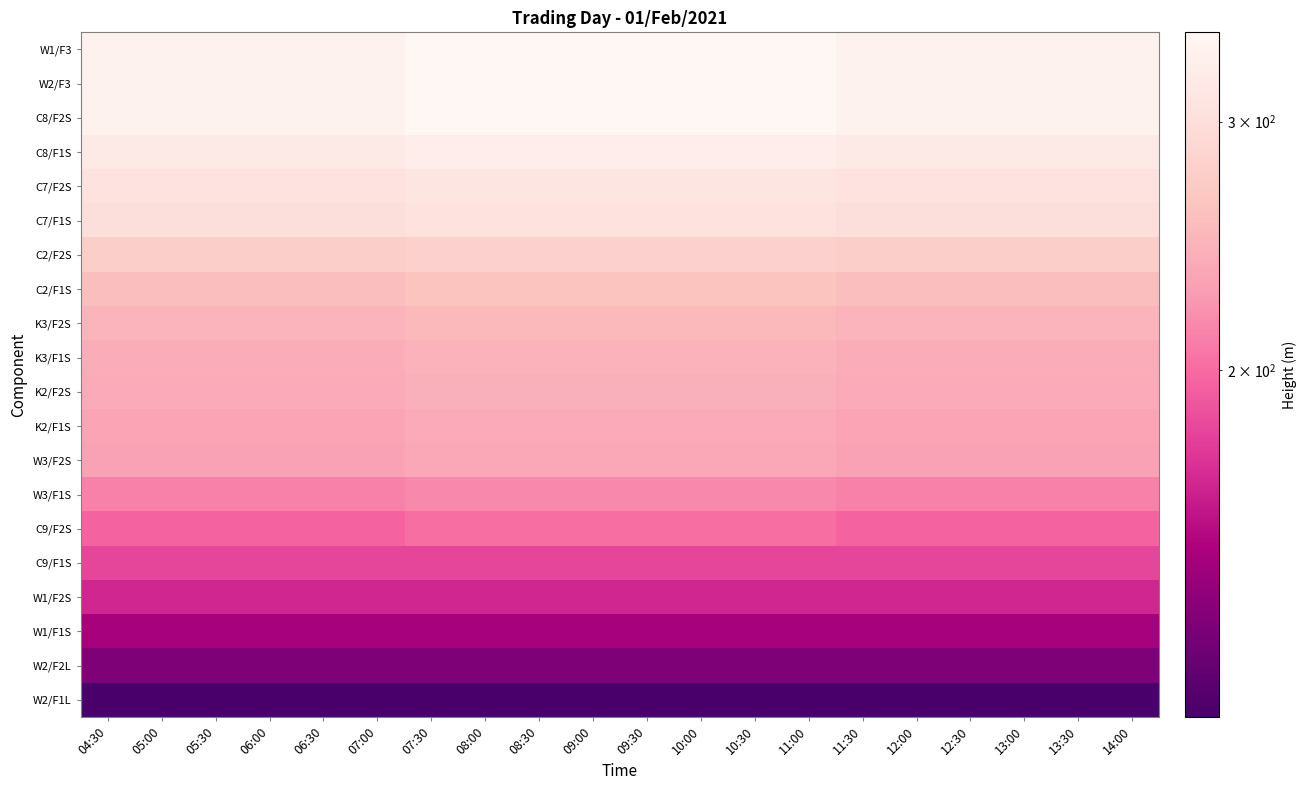

Reading left to right, extract all data points from this chart.

W1/F3: 04:30=337.1	05:00=337.1	05:30=337.1	06:00=337.1	06:30=337.1	07:00=337.1	07:30=347.1	08:00=347.1	08:30=347.1	09:00=347.1	09:30=347.1	10:00=347.1	10:30=347.1	11:00=347.1	11:30=337.1	12:00=337.1	12:30=337.1	13:00=337.1	13:30=337.1	14:00=337.1
W2/F3: 04:30=337.1	05:00=337.1	05:30=337.1	06:00=337.1	06:30=337.1	07:00=337.1	07:30=347.1	08:00=347.1	08:30=347.1	09:00=347.1	09:30=347.1	10:00=347.1	10:30=347.1	11:00=347.1	11:30=337.1	12:00=337.1	12:30=337.1	13:00=337.1	13:30=337.1	14:00=337.1
C8/F2S: 04:30=337.1	05:00=337.1	05:30=337.1	06:00=337.1	06:30=337.1	07:00=337.1	07:30=347.1	08:00=347.1	08:30=347.1	09:00=347.1	09:30=347.1	10:00=347.1	10:30=347.1	11:00=347.1	11:30=337.1	12:00=337.1	12:30=337.1	13:00=337.1	13:30=337.1	14:00=337.1
C8/F1S: 04:30=322.1	05:00=322.1	05:30=322.1	06:00=322.1	06:30=322.1	07:00=322.1	07:30=327.1	08:00=327.1	08:30=327.1	09:00=327.1	09:30=327.1	10:00=327.1	10:30=327.1	11:00=327.1	11:30=322.1	12:00=322.1	12:30=322.1	13:00=322.1	13:30=322.1	14:00=322.1
C7/F2S: 04:30=307.1	05:00=307.1	05:30=307.1	06:00=307.1	06:30=307.1	07:00=307.1	07:30=312.1	08:00=312.1	08:30=312.1	09:00=312.1	09:30=312.1	10:00=312.1	10:30=312.1	11:00=312.1	11:30=307.1	12:00=307.1	12:30=307.1	13:00=307.1	13:30=307.1	14:00=307.1
C7/F1S: 04:30=300.1	05:00=300.1	05:30=300.1	06:00=300.1	06:30=300.1	07:00=300.1	07:30=305.1	08:00=305.1	08:30=305.1	09:00=305.1	09:30=305.1	10:00=305.1	10:30=305.1	11:00=305.1	11:30=300.1	12:00=300.1	12:30=300.1	13:00=300.1	13:30=300.1	14:00=300.1
C2/F2S: 04:30=275.1	05:00=275.1	05:30=275.1	06:00=275.1	06:30=275.1	07:00=275.1	07:30=280.1	08:00=280.1	08:30=280.1	09:00=280.1	09:30=280.1	10:00=280.1	10:30=280.1	11:00=280.1	11:30=275.1	12:00=275.1	12:30=275.1	13:00=275.1	13:30=275.1	14:00=275.1
C2/F1S: 04:30=256.6	05:00=256.6	05:30=256.6	06:00=256.6	06:30=256.6	07:00=256.6	07:30=261.6	08:00=261.6	08:30=261.6	09:00=261.6	09:30=261.6	10:00=261.6	10:30=261.6	11:00=261.6	11:30=256.6	12:00=256.6	12:30=256.6	13:00=256.6	13:30=256.6	14:00=256.6
K3/F2S: 04:30=246.6	05:00=246.6	05:30=246.6	06:00=246.6	06:30=246.6	07:00=246.6	07:30=251.6	08:00=251.6	08:30=251.6	09:00=251.6	09:30=251.6	10:00=251.6	10:30=251.6	11:00=251.6	11:30=246.6	12:00=246.6	12:30=246.6	13:00=246.6	13:30=246.6	14:00=246.6
K3/F1S: 04:30=240.1	05:00=240.1	05:30=240.1	06:00=240.1	06:30=240.1	07:00=240.1	07:30=245.1	08:00=245.1	08:30=245.1	09:00=245.1	09:30=245.1	10:00=245.1	10:30=245.1	11:00=245.1	11:30=240.1	12:00=240.1	12:30=240.1	13:00=240.1	13:30=240.1	14:00=240.1
K2/F2S: 04:30=238.1	05:00=238.1	05:30=238.1	06:00=238.1	06:30=238.1	07:00=238.1	07:30=243.1	08:00=243.1	08:30=243.1	09:00=243.1	09:30=243.1	10:00=243.1	10:30=243.1	11:00=243.1	11:30=238.1	12:00=238.1	12:30=238.1	13:00=238.1	13:30=238.1	14:00=238.1
K2/F1S: 04:30=232.6	05:00=232.6	05:30=232.6	06:00=232.6	06:30=232.6	07:00=232.6	07:30=237.6	08:00=237.6	08:30=237.6	09:00=237.6	09:30=237.6	10:00=237.6	10:30=237.6	11:00=237.6	11:30=232.6	12:00=232.6	12:30=232.6	13:00=232.6	13:30=232.6	14:00=232.6
W3/F2S: 04:30=230.6	05:00=230.6	05:30=230.6	06:00=230.6	06:30=230.6	07:00=230.6	07:30=235.6	08:00=235.6	08:30=235.6	09:00=235.6	09:30=235.6	10:00=235.6	10:30=235.6	11:00=235.6	11:30=230.6	12:00=230.6	12:30=230.6	13:00=230.6	13:30=230.6	14:00=230.6
W3/F1S: 04:30=211.6	05:00=211.6	05:30=211.6	06:00=211.6	06:30=211.6	07:00=211.6	07:30=216.6	08:00=216.6	08:30=216.6	09:00=216.6	09:30=216.6	10:00=216.6	10:30=216.6	11:00=216.6	11:30=211.6	12:00=211.6	12:30=211.6	13:00=211.6	13:30=211.6	14:00=211.6
C9/F2S: 04:30=196.6	05:00=196.6	05:30=196.6	06:00=196.6	06:30=196.6	07:00=196.6	07:30=201.6	08:00=201.6	08:30=201.6	09:00=201.6	09:30=201.6	10:00=201.6	10:30=201.6	11:00=201.6	11:30=196.6	12:00=196.6	12:30=196.6	13:00=196.6	13:30=196.6	14:00=196.6
C9/F1S: 04:30=181.6	05:00=181.6	05:30=181.6	06:00=181.6	06:30=181.6	07:00=181.6	07:30=181.6	08:00=181.6	08:30=181.6	09:00=181.6	09:30=181.6	10:00=181.6	10:30=181.6	11:00=181.6	11:30=181.6	12:00=181.6	12:30=181.6	13:00=181.6	13:30=181.6	14:00=181.6
W1/F2S: 04:30=166.6	05:00=166.6	05:30=166.6	06:00=166.6	06:30=166.6	07:00=166.6	07:30=166.6	08:00=166.6	08:30=166.6	09:00=166.6	09:30=166.6	10:00=166.6	10:30=166.6	11:00=166.6	11:30=166.6	12:00=166.6	12:30=166.6	13:00=166.6	13:30=166.6	14:00=166.6
W1/F1S: 04:30=147.6	05:00=147.6	05:30=147.6	06:00=147.6	06:30=147.6	07:00=147.6	07:30=147.6	08:00=147.6	08:30=147.6	09:00=147.6	09:30=147.6	10:00=147.6	10:30=147.6	11:00=147.6	11:30=147.6	12:00=147.6	12:30=147.6	13:00=147.6	13:30=147.6	14:00=147.6
W2/F2L: 04:30=132.6	05:00=132.6	05:30=132.6	06:00=132.6	06:30=132.6	07:00=132.6	07:30=132.6	08:00=132.6	08:30=132.6	09:00=132.6	09:30=132.6	10:00=132.6	10:30=132.6	11:00=132.6	11:30=132.6	12:00=132.6	12:30=132.6	13:00=132.6	13:30=132.6	14:00=132.6
W2/F1L: 04:30=113.6	05:00=113.6	05:30=113.6	06:00=113.6	06:30=113.6	07:00=113.6	07:30=113.6	08:00=113.6	08:30=113.6	09:00=113.6	09:30=113.6	10:00=113.6	10:30=113.6	11:00=113.6	11:30=113.6	12:00=113.6	12:30=113.6	13:00=113.6	13:30=113.6	14:00=113.6